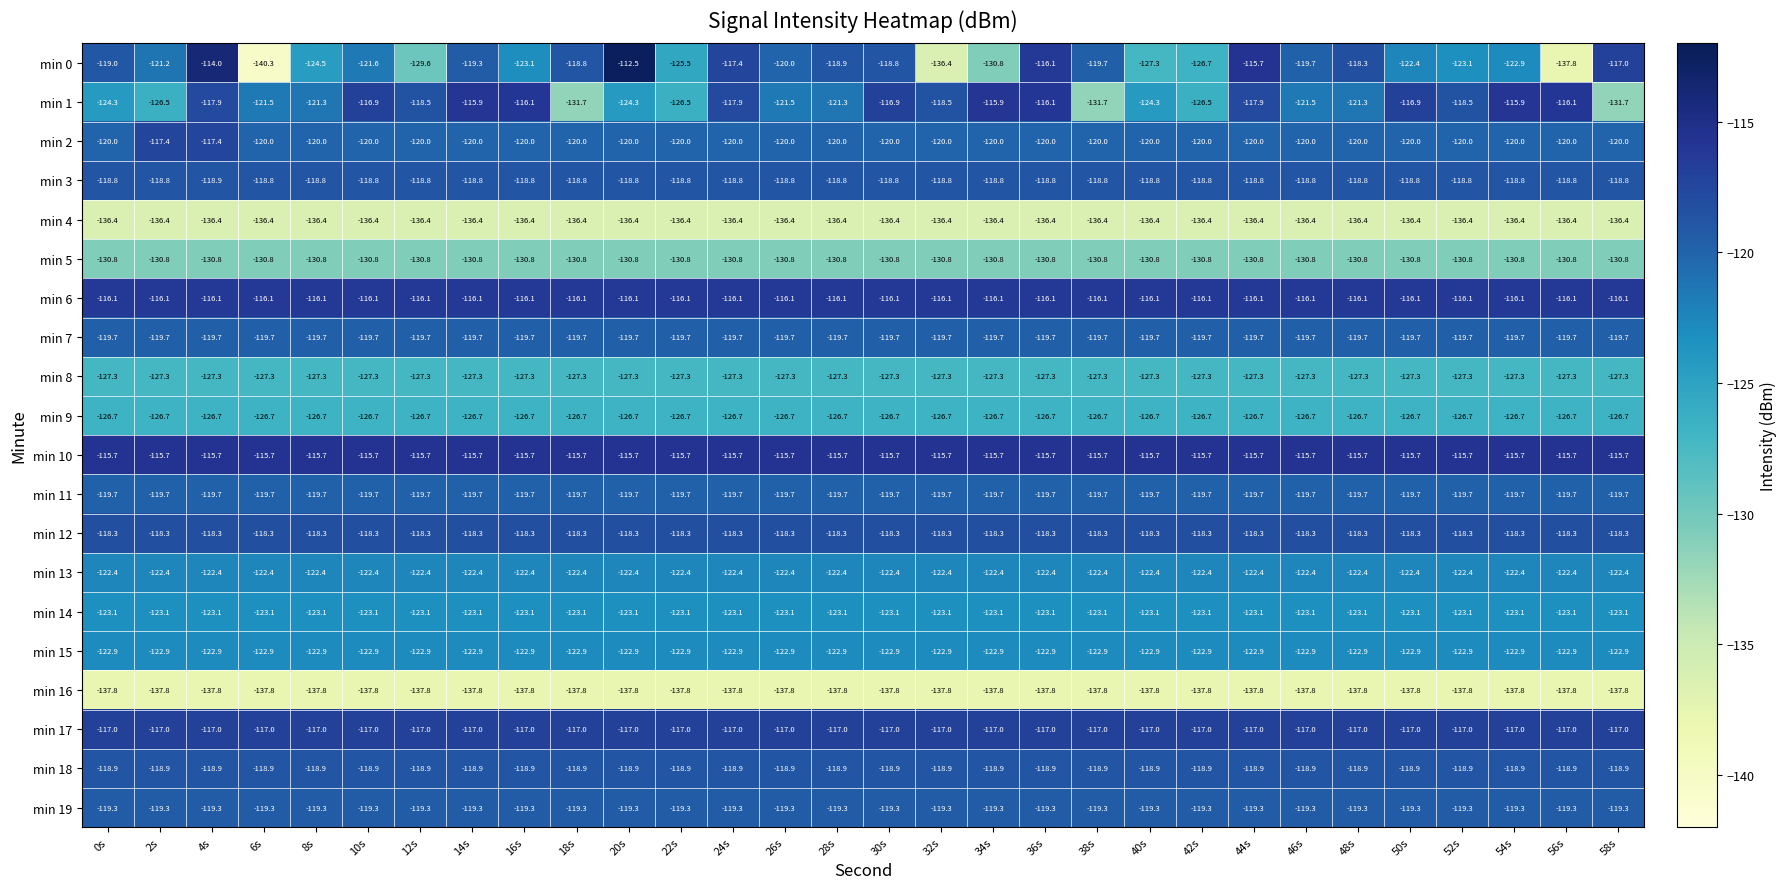

What is the total value across all series at 48s?

-2450.5